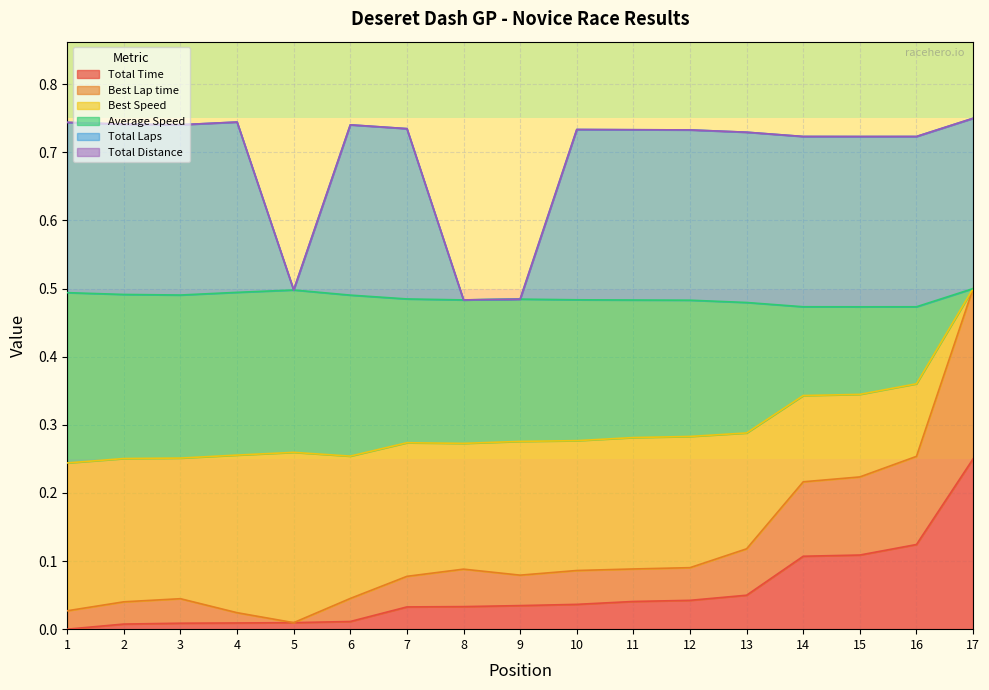

Which category has the highest value in the Total Time series?

17